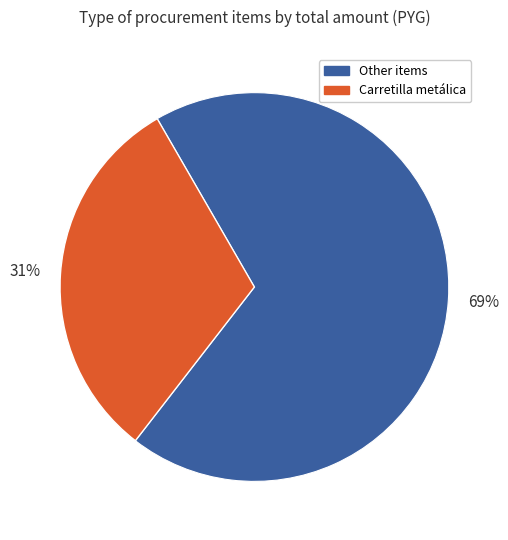

How many segments does this pie chart have?

2